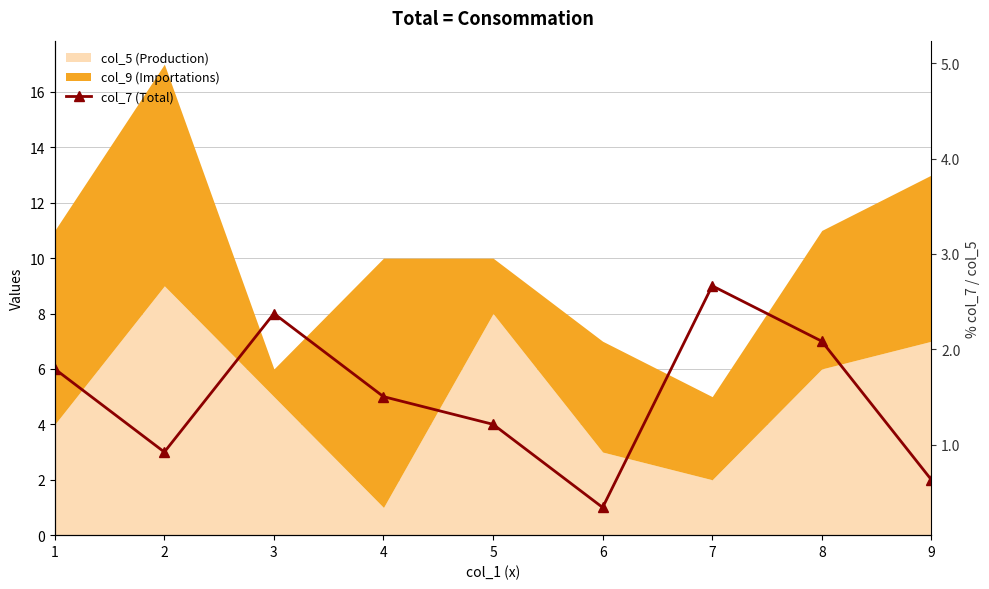

How many values are between 3 and 7?

5